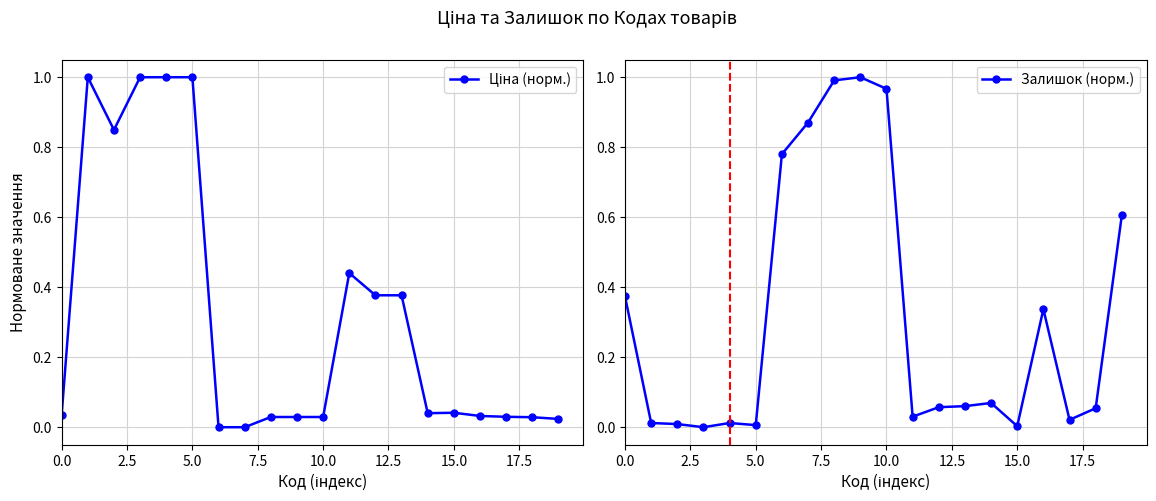

What is the sum of all Залишок (норм.) values?

6.3